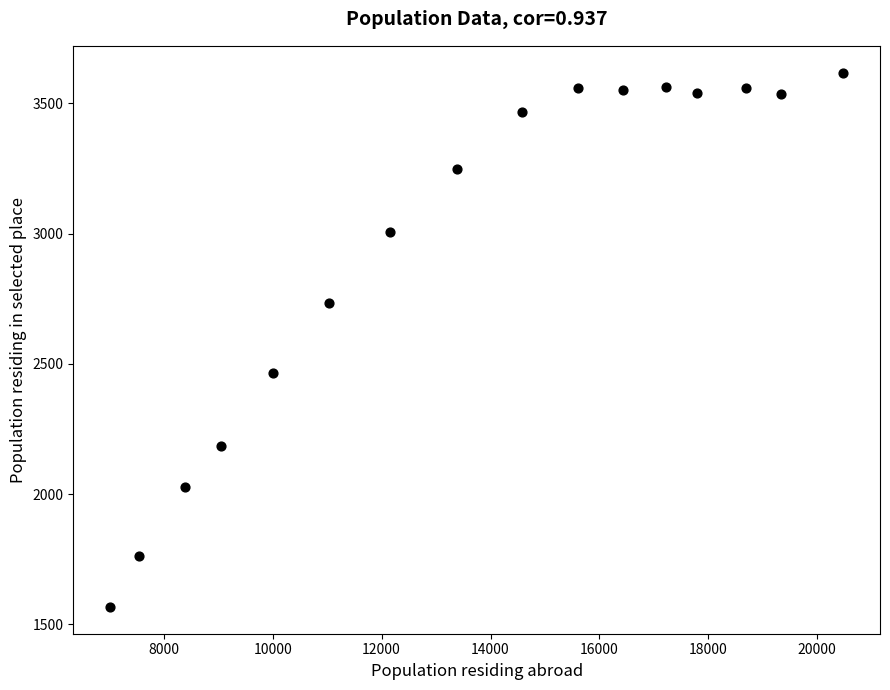

What is the range of X values (max minus min)?

13465